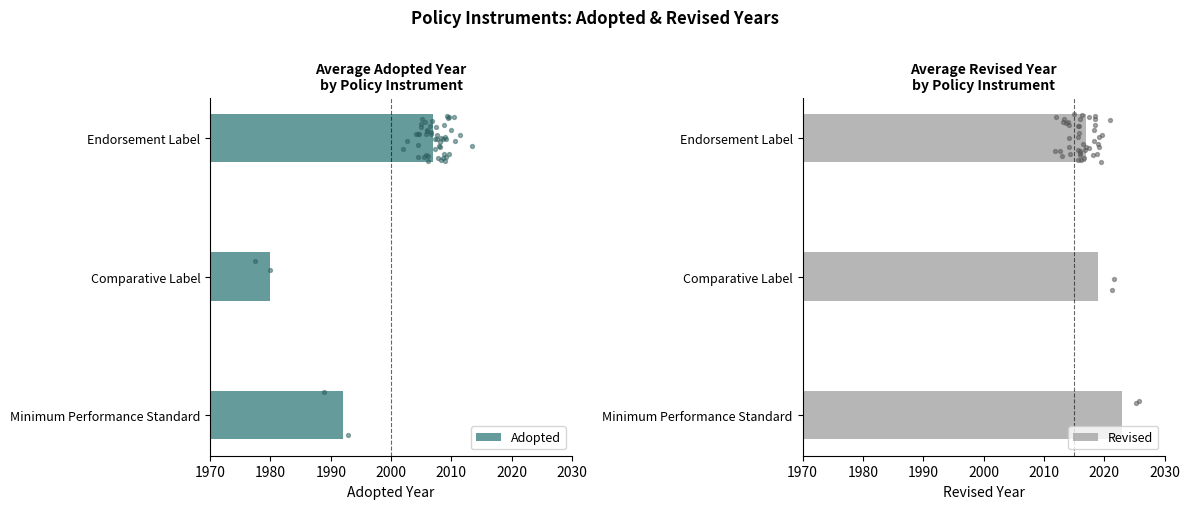

At how many categories does at least one series exceed 1987?

3